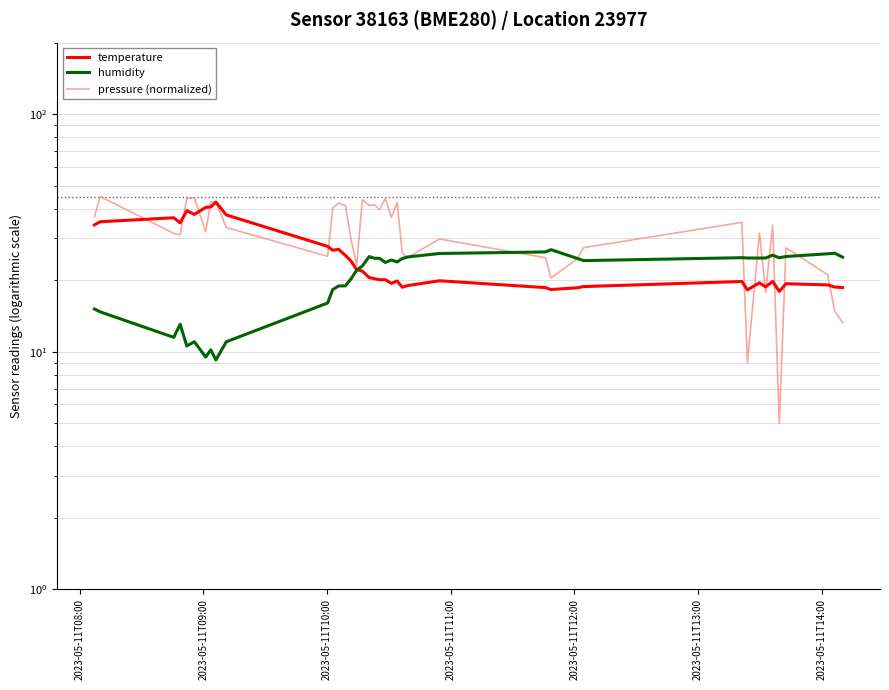

How many distinct data groups are displayed?

3